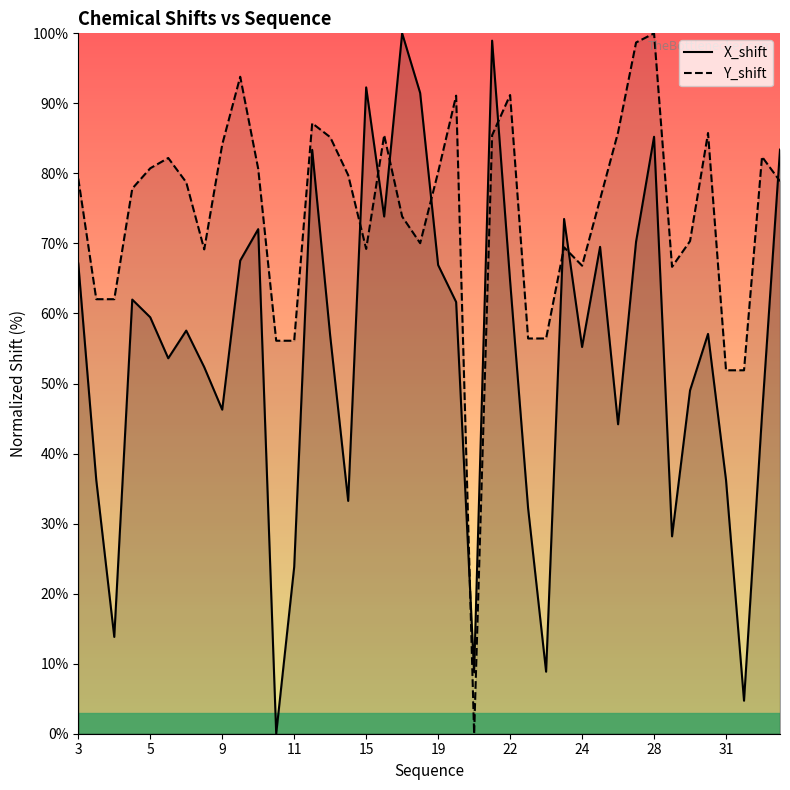

How many values in the Y_shift series are below 78?

19